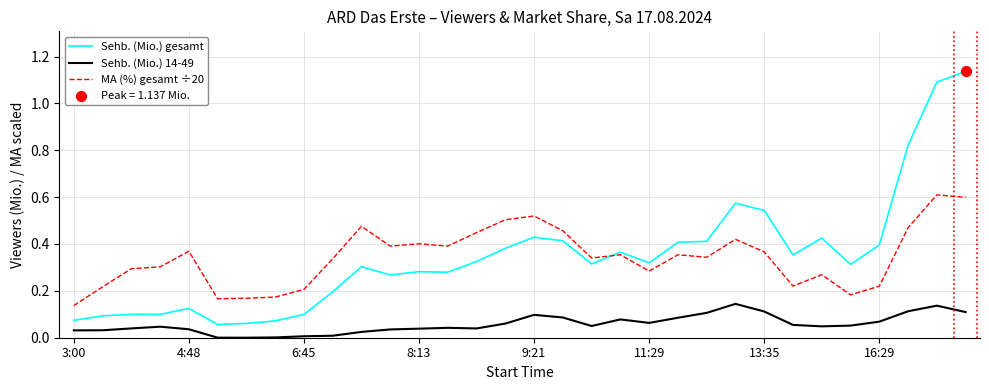

Rank the series by their maximum value, from lowest to highest.

Sehb. (Mio.) 14-49, MA (%) gesamt ÷20, Sehb. (Mio.) gesamt